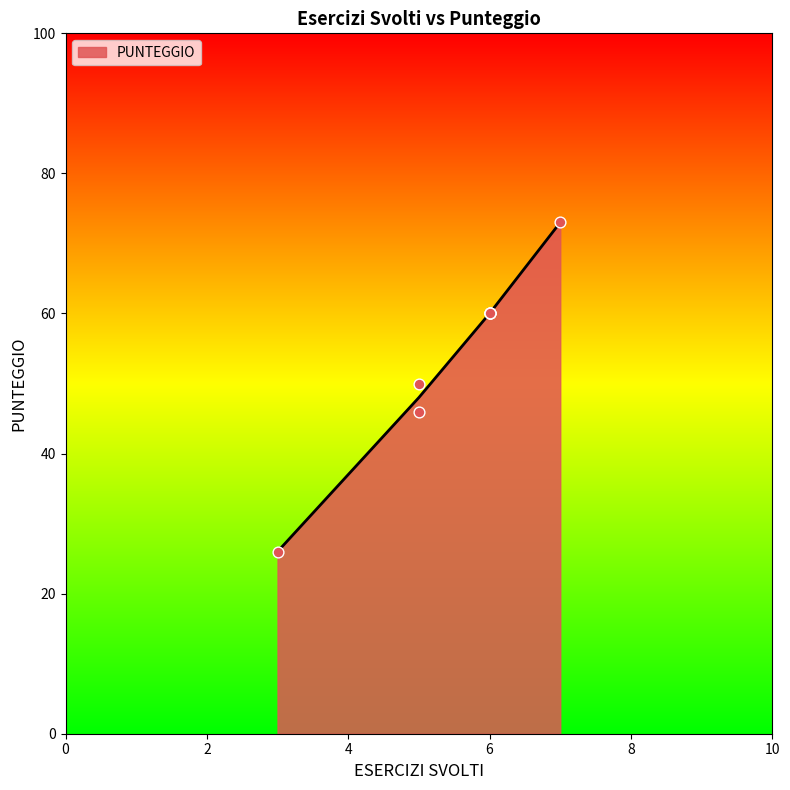

What is the ratio of the value at 6 to the value at 6?

1.0